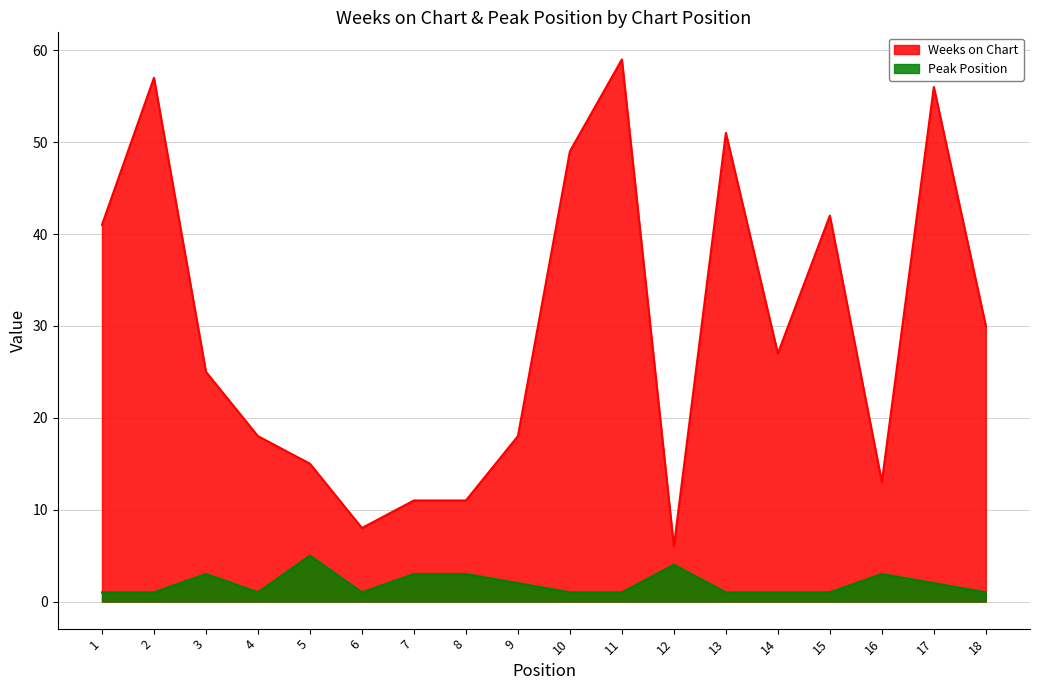

List the labels in order of Peak Position value, smallest first.

1, 2, 4, 6, 10, 11, 13, 14, 15, 18, 9, 17, 3, 7, 8, 16, 12, 5